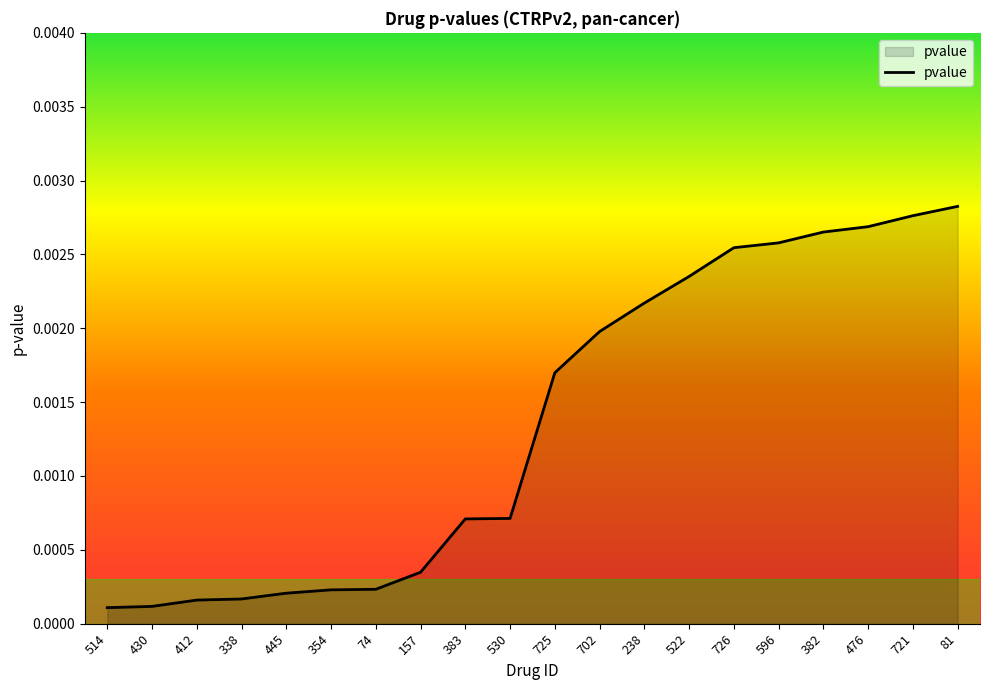

What position from the right is 74?

14